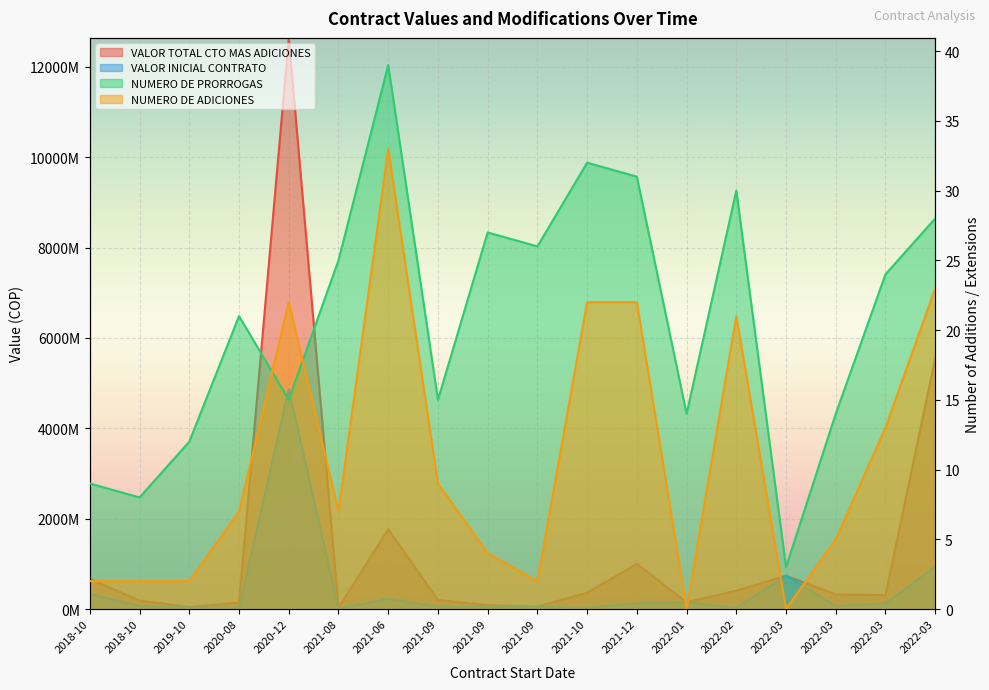

Rank the categories by VALOR TOTAL CTO MAS ADICIONES value from highest to lowest.

2020-12, 2022-03, 2021-06, 2021-12, 2022-03, 2018-10, 2022-02, 2021-10, 2022-03, 2022-03, 2021-09, 2018-10, 2022-01, 2020-08, 2021-09, 2021-09, 2019-10, 2021-08